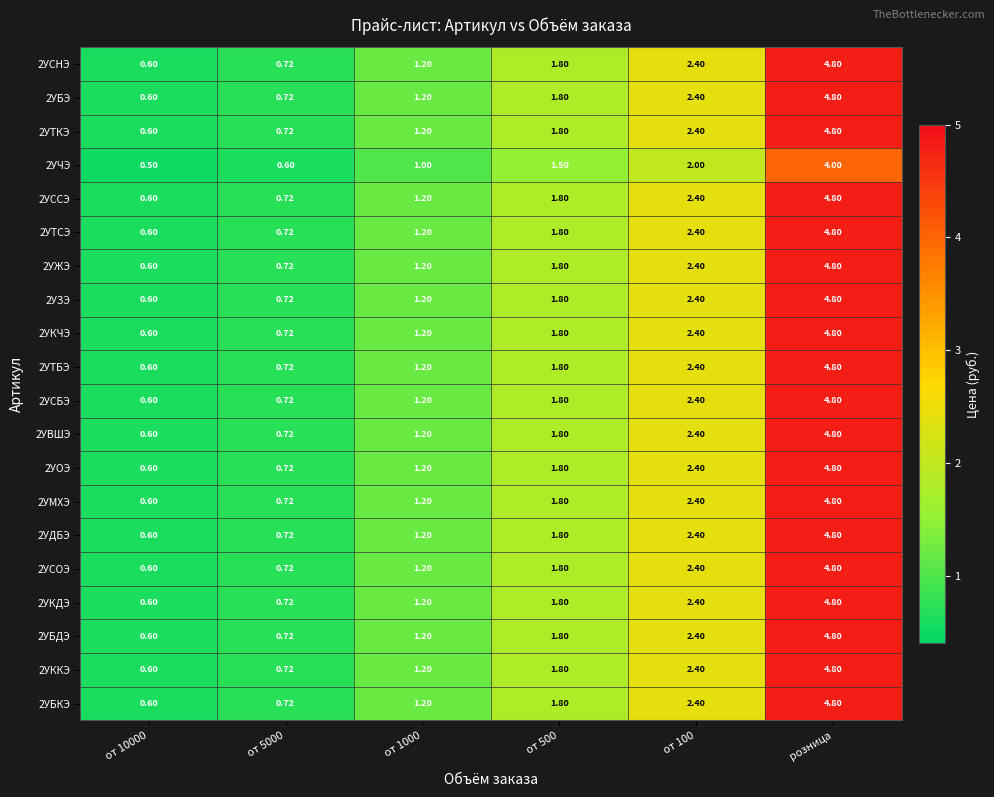

At which category is the sum across all series the highest?

розница